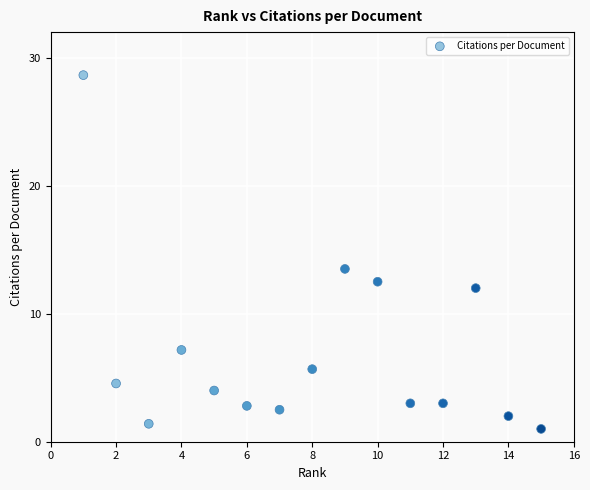

What is the range of Y values (max minus min)?

27.6